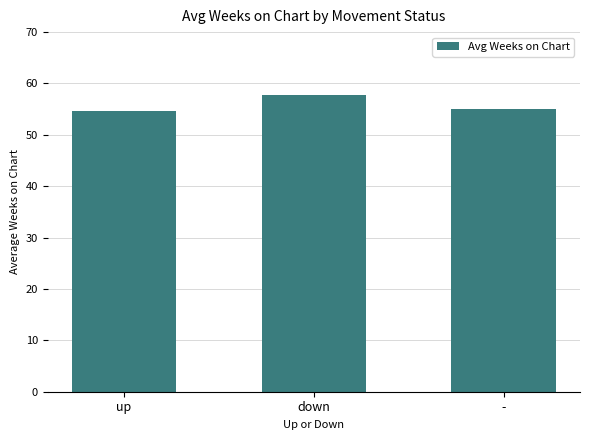

Which has a higher value, - or down?

down